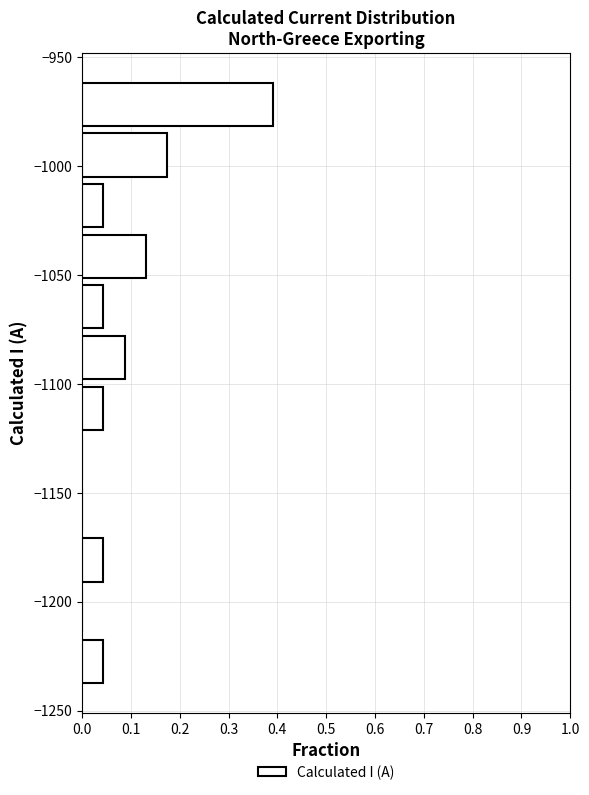

What is the length of the bar covering -1055 to -1030 on the y-axis? Neither the bar edges nor the lengths are printed on the chart, so give them approximately, as read against the axes.

0.13